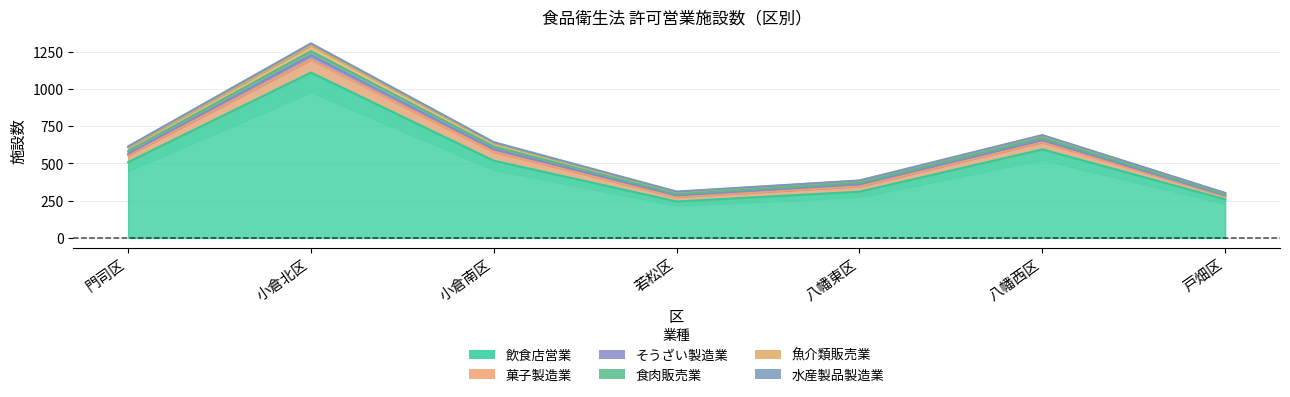

What is the difference between the maximum and minimum values in the 飲食店営業 series?

1357